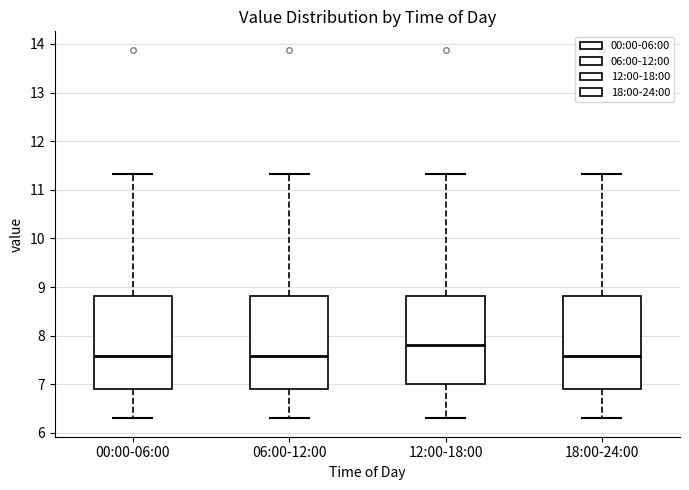

Where is the lower edge of the box for 00:00-06:00 on the y-axis? The values are not printed on the chart, so give them approximately, as read against the axis.

6.9